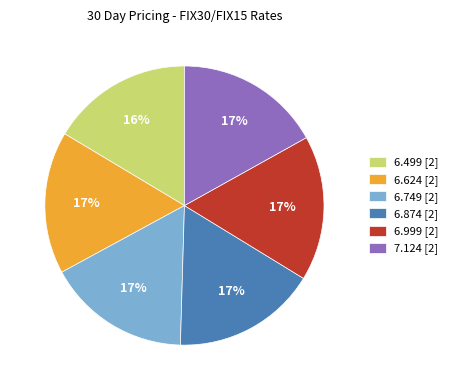

To the nearest percent, what is the average slice percentage?

17%